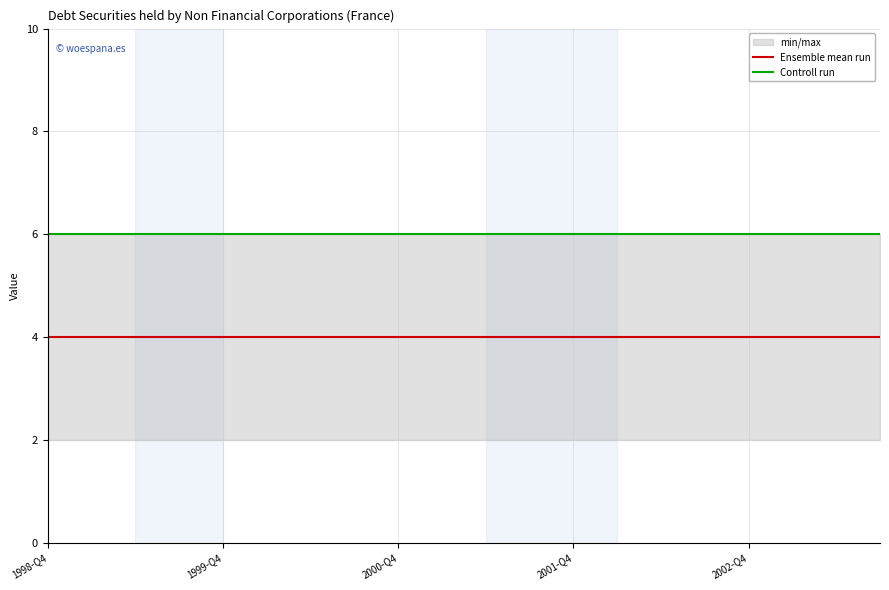

True or false: Ensemble mean run and Controll run intersect in this chart.

False